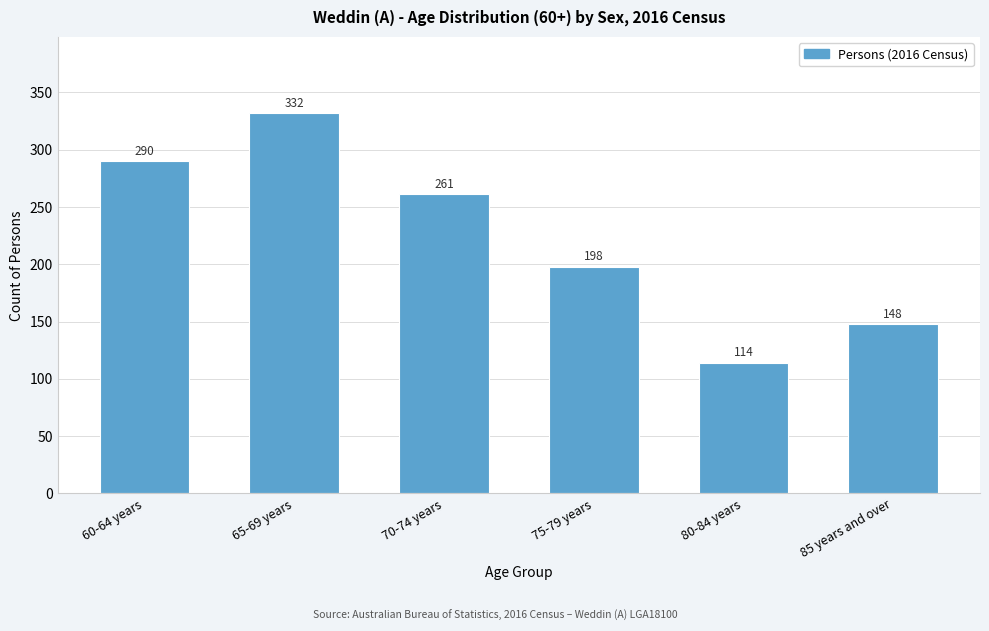

Reading left to right, transcribe all the data shown in this chart.

290	332	261	198	114	148